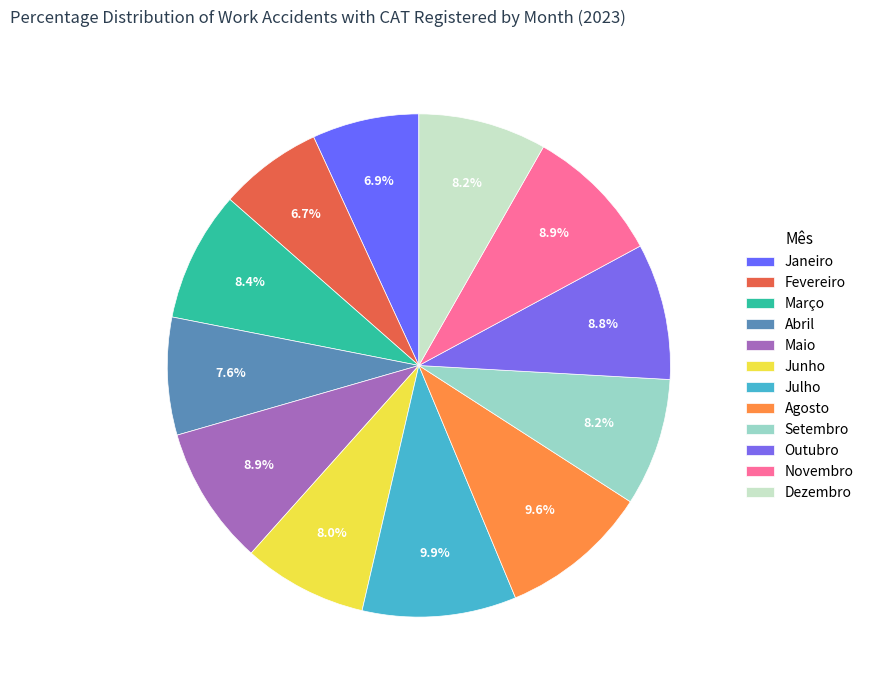

Count the number of slices in the pie.

12